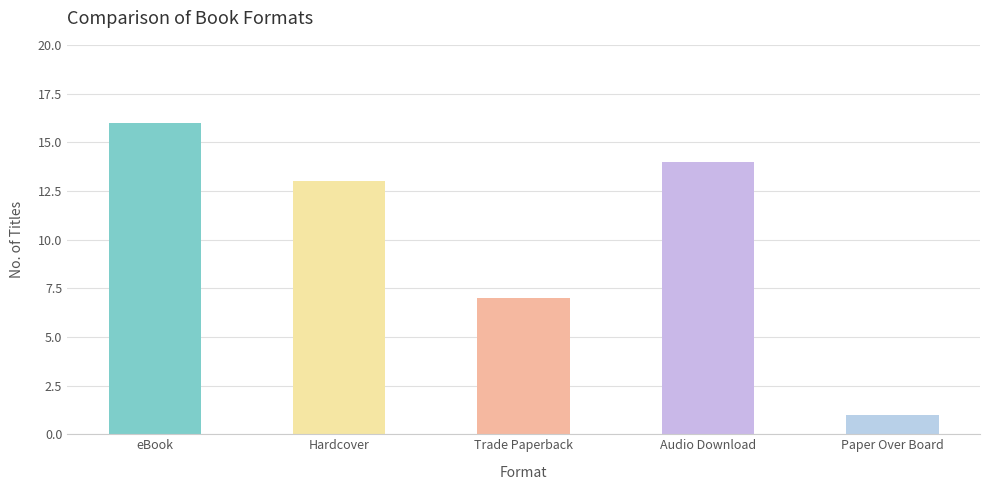

Which has a higher value, eBook or Trade Paperback?

eBook